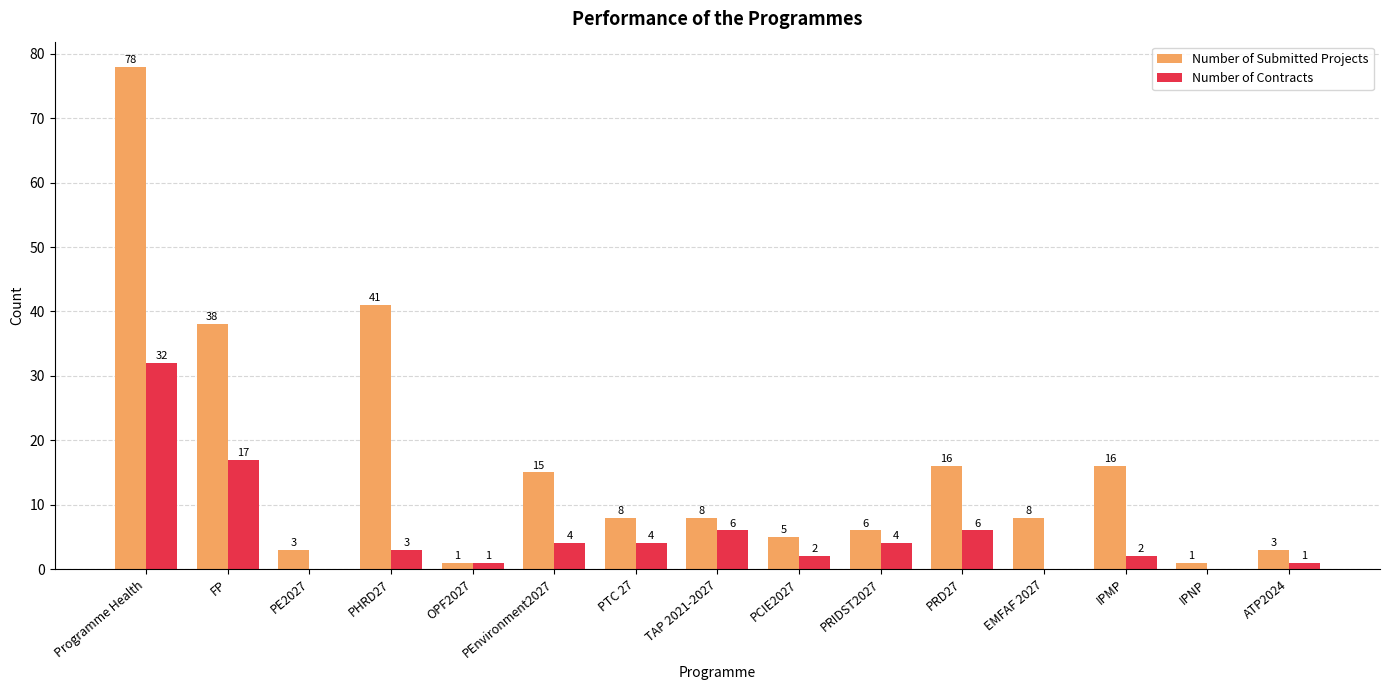

At which label does Number of Submitted Projects first exceed 8?

Programme Health